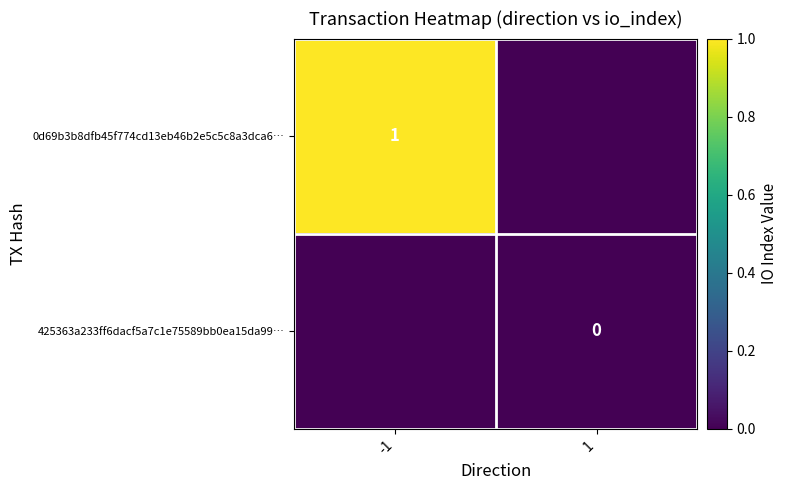

The 0d69b3b8dfb45f774cd13eb46b2e5c5c8a3dca6… series shows 1.0 at -1. True or false?

True